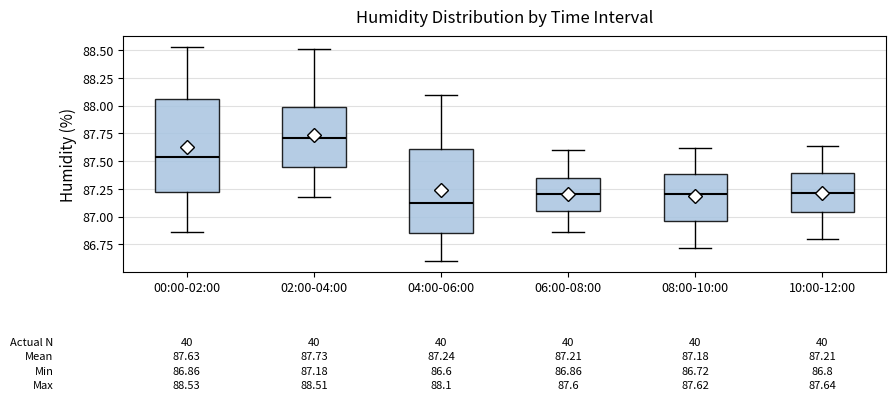

Which box's median line is the lowest?

04:00-06:00